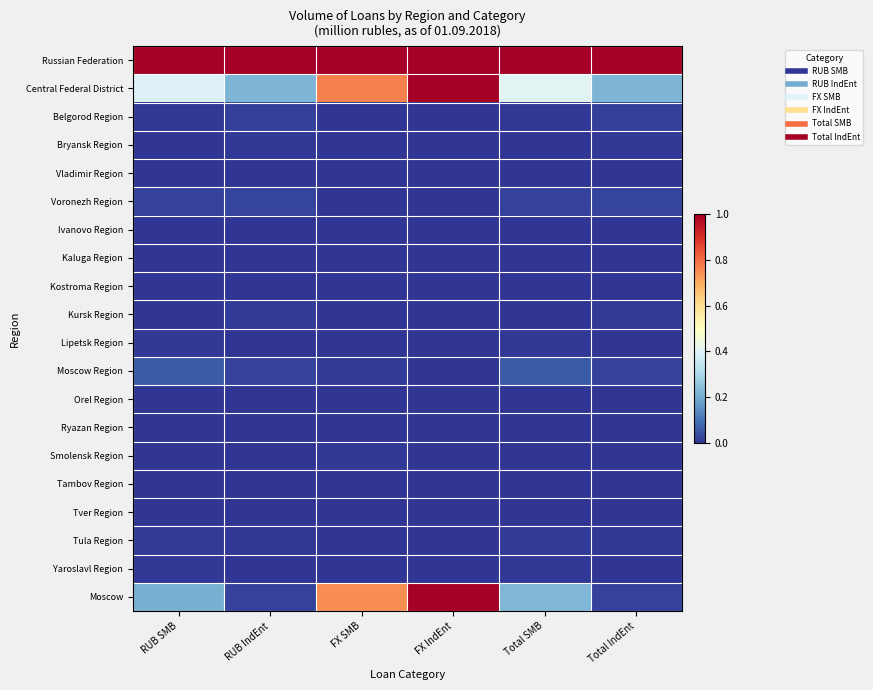

At FX IndEnt, list the series in order from largest to smallest.

Russian Federation, Central Federal District, Moscow, Belgorod Region, Bryansk Region, Vladimir Region, Voronezh Region, Ivanovo Region, Kaluga Region, Kostroma Region, Kursk Region, Lipetsk Region, Moscow Region, Orel Region, Ryazan Region, Smolensk Region, Tambov Region, Tver Region, Tula Region, Yaroslavl Region